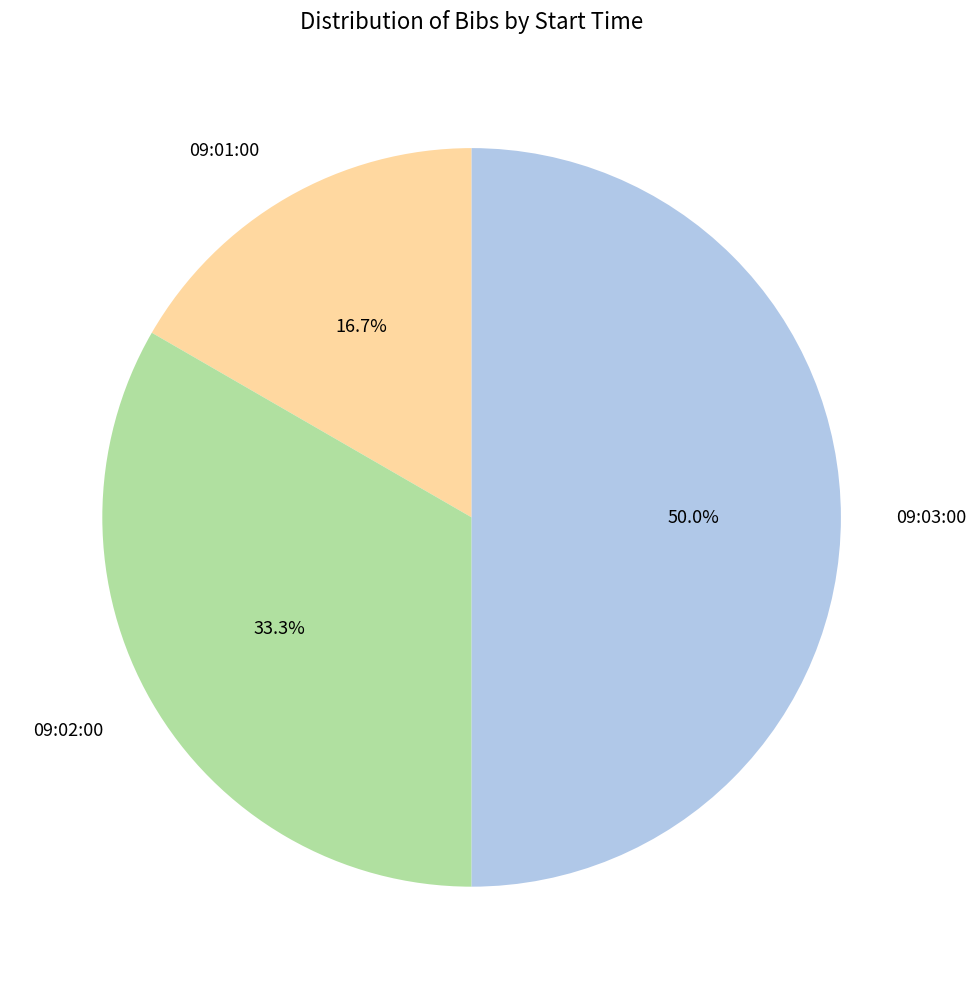

To the nearest percent, what percentage of the pie is 09:01:00?

17%